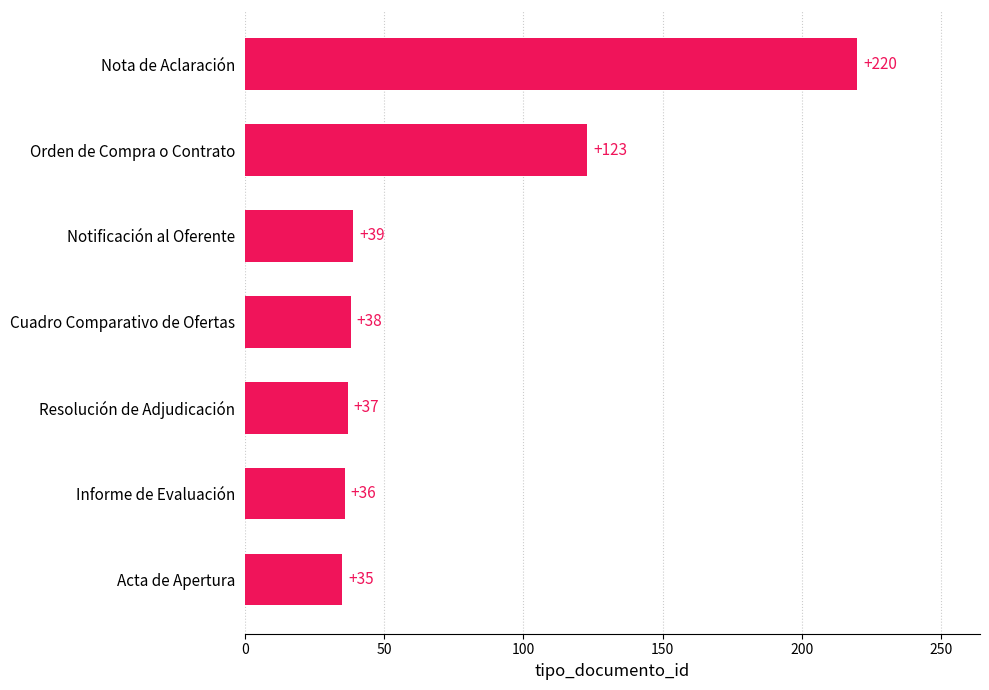

What is the change in value from Cuadro Comparativo de Ofertas to Orden de Compra o Contrato?

+85